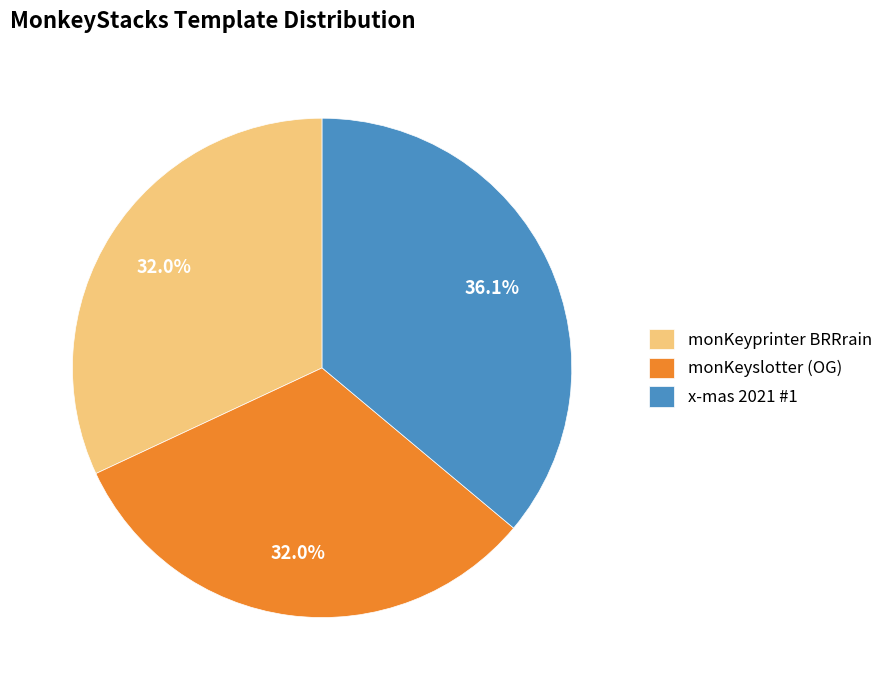

The x-mas 2021 #1 slice represents 49% of the pie. True or false?

False